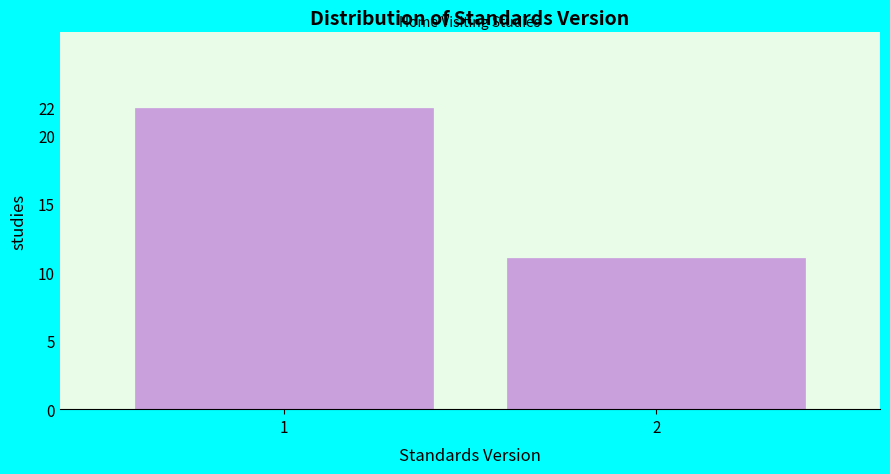

Reading left to right, what are all the values shown in this chart?

1=22	2=11